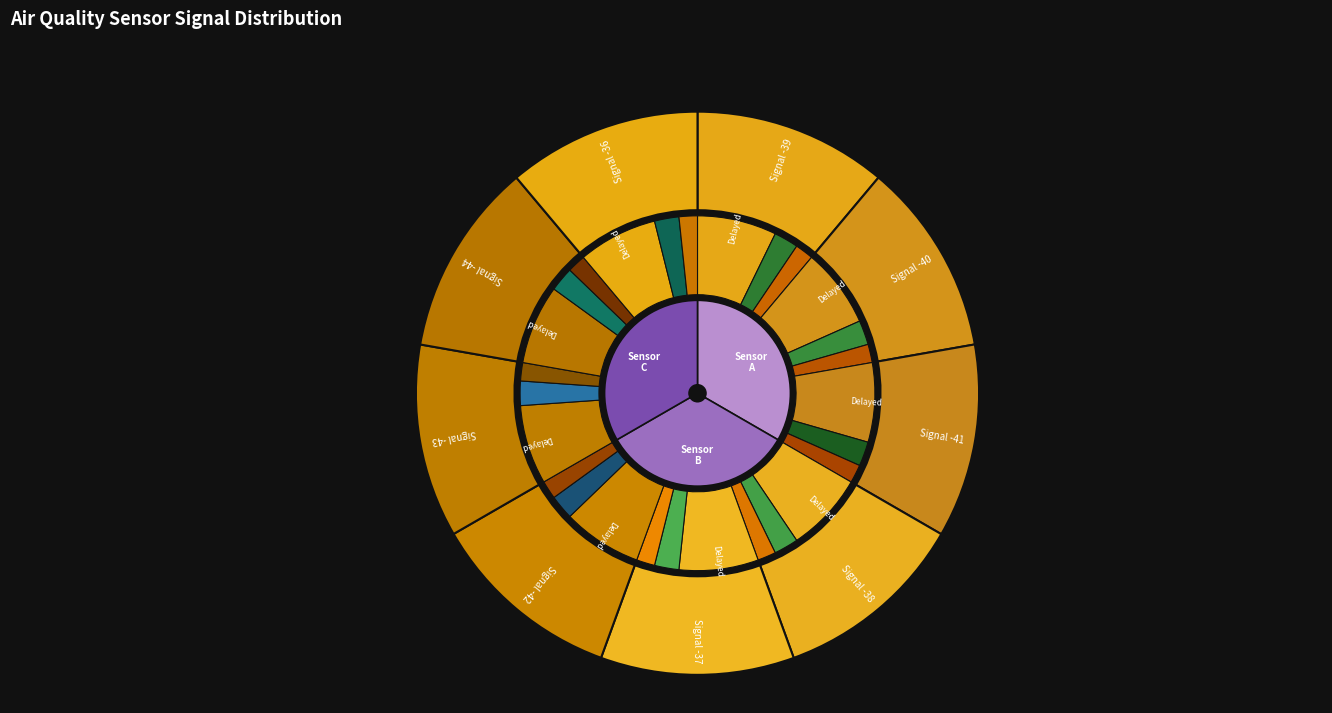

How many slices are in this pie chart?

9